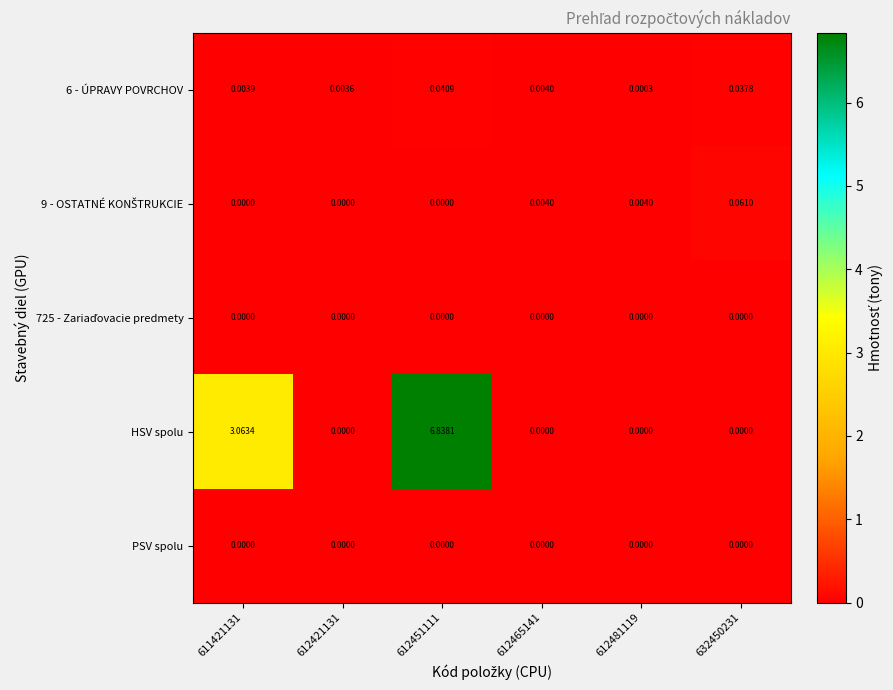

Which series has the largest total across all categories?

HSV spolu